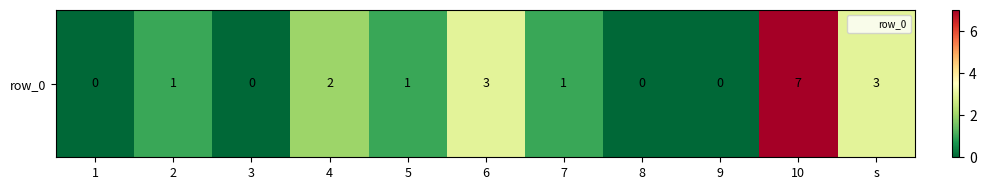

What is the maximum value shown in the chart?

7